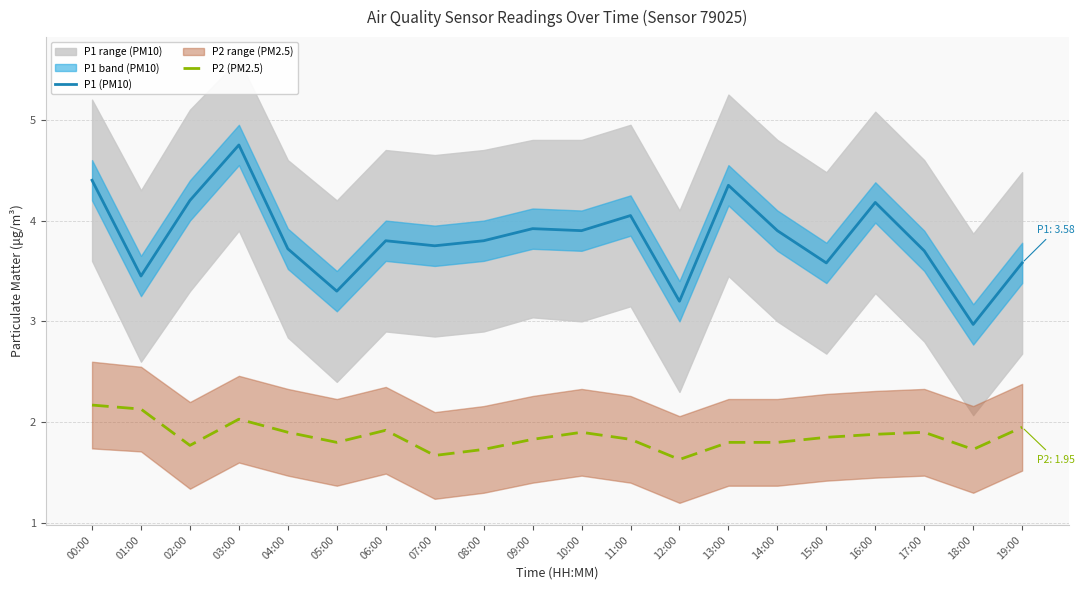

Reading right to left, list all the values displayed in this chart.

P1 (PM10): 3.6	3.0	3.7	4.2	3.6	3.9	4.3	3.2	4.0	3.9	3.9	3.8	3.8	3.8	3.3	3.7	4.8	4.2	3.5	4.4
P2 (PM2.5): 1.9	1.7	1.9	1.9	1.9	1.8	1.8	1.6	1.8	1.9	1.8	1.7	1.7	1.9	1.8	1.9	2.0	1.8	2.1	2.2